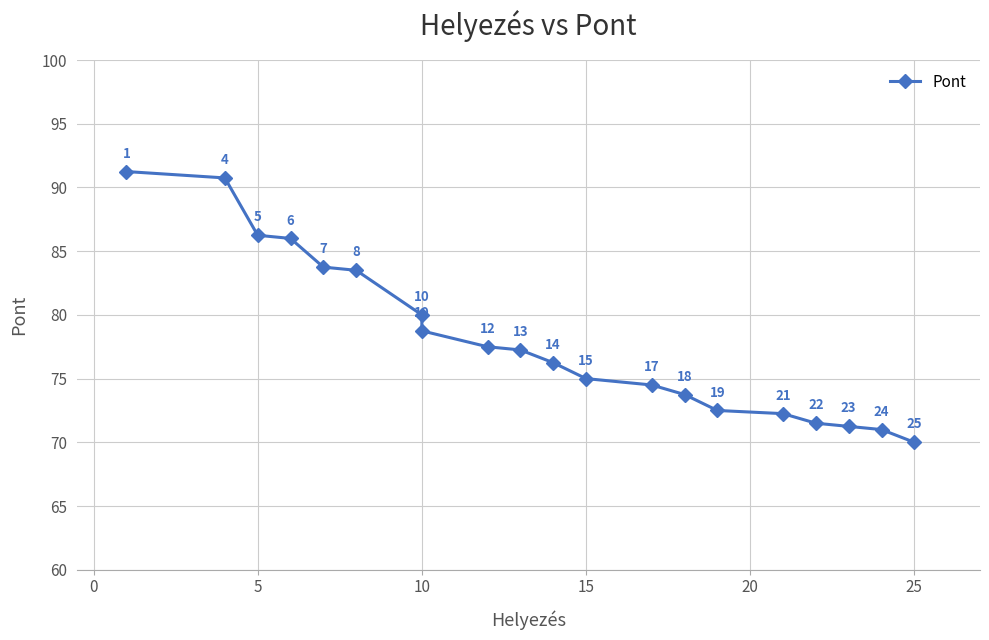

Is this an area chart (filled region under the line)?

No